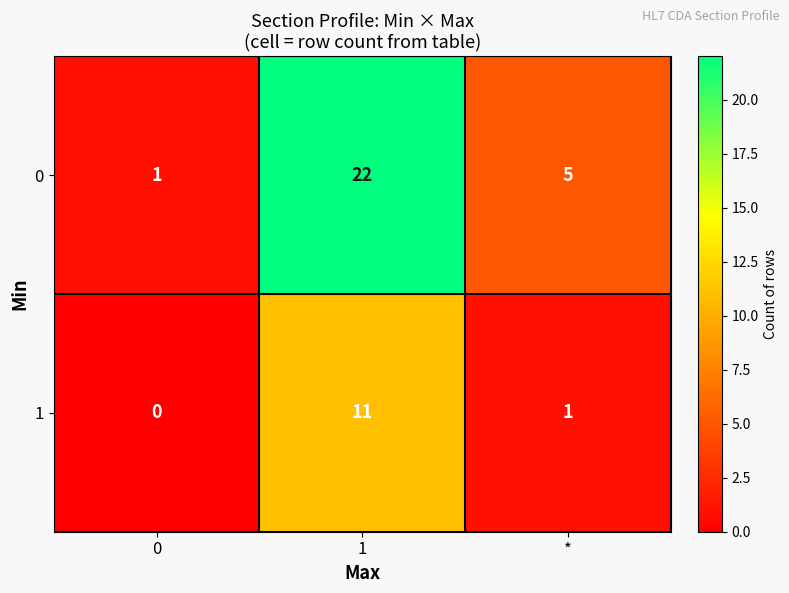

Count the number of data series in this chart.

2